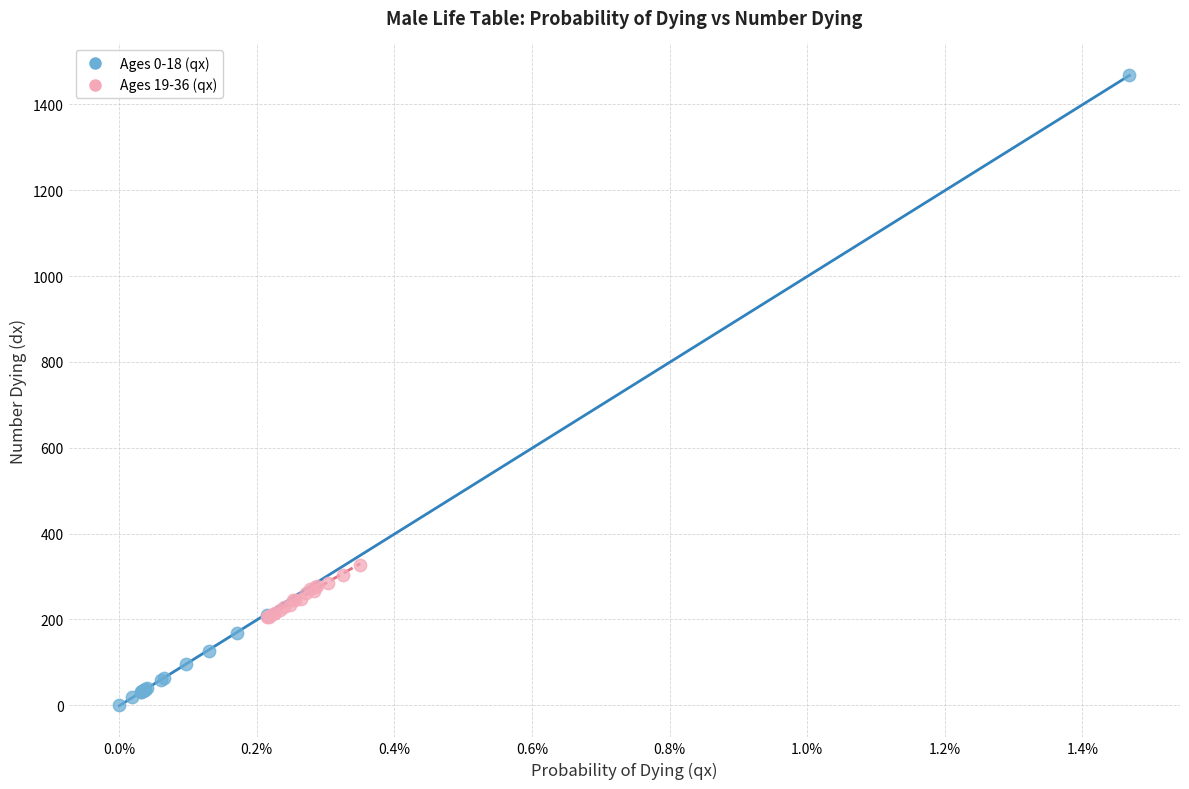

Which series has the widest spread of Y values?

Ages 0-18 (qx)